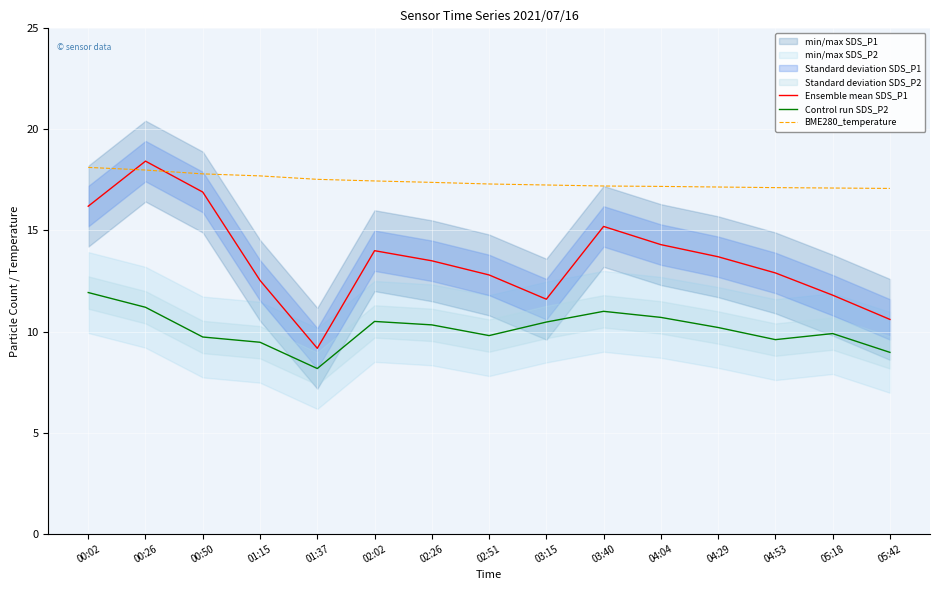

Reading left to right, extract all data points from this chart.

Ensemble mean SDS_P1: 00:02=16.2	00:26=18.4	00:50=16.9	01:15=12.5	01:37=9.2	02:02=14.0	02:26=13.5	02:51=12.8	03:15=11.6	03:40=15.2	04:04=14.3	04:29=13.7	04:53=12.9	05:18=11.8	05:42=10.6
Control run SDS_P2: 00:02=11.9	00:26=11.2	00:50=9.7	01:15=9.5	01:37=8.2	02:02=10.5	02:26=10.3	02:51=9.8	03:15=10.5	03:40=11.0	04:04=10.7	04:29=10.2	04:53=9.6	05:18=9.9	05:42=9.0
BME280_temperature: 00:02=18.1	00:26=18.0	00:50=17.8	01:15=17.7	01:37=17.5	02:02=17.4	02:26=17.4	02:51=17.3	03:15=17.2	03:40=17.2	04:04=17.2	04:29=17.1	04:53=17.1	05:18=17.1	05:42=17.1